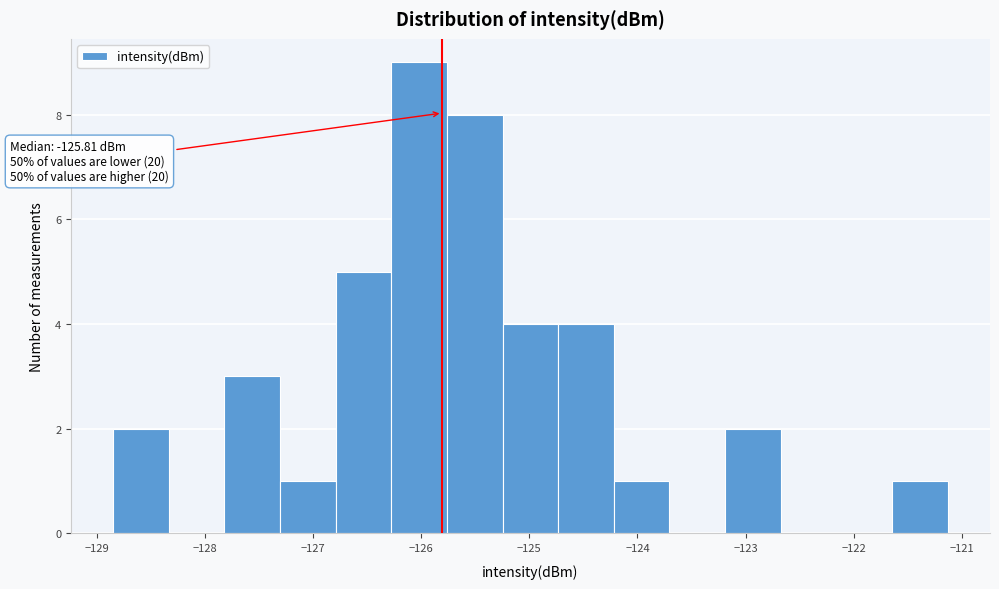

Which range on the x-axis has the tallest bar?

-126.3 to -125.8